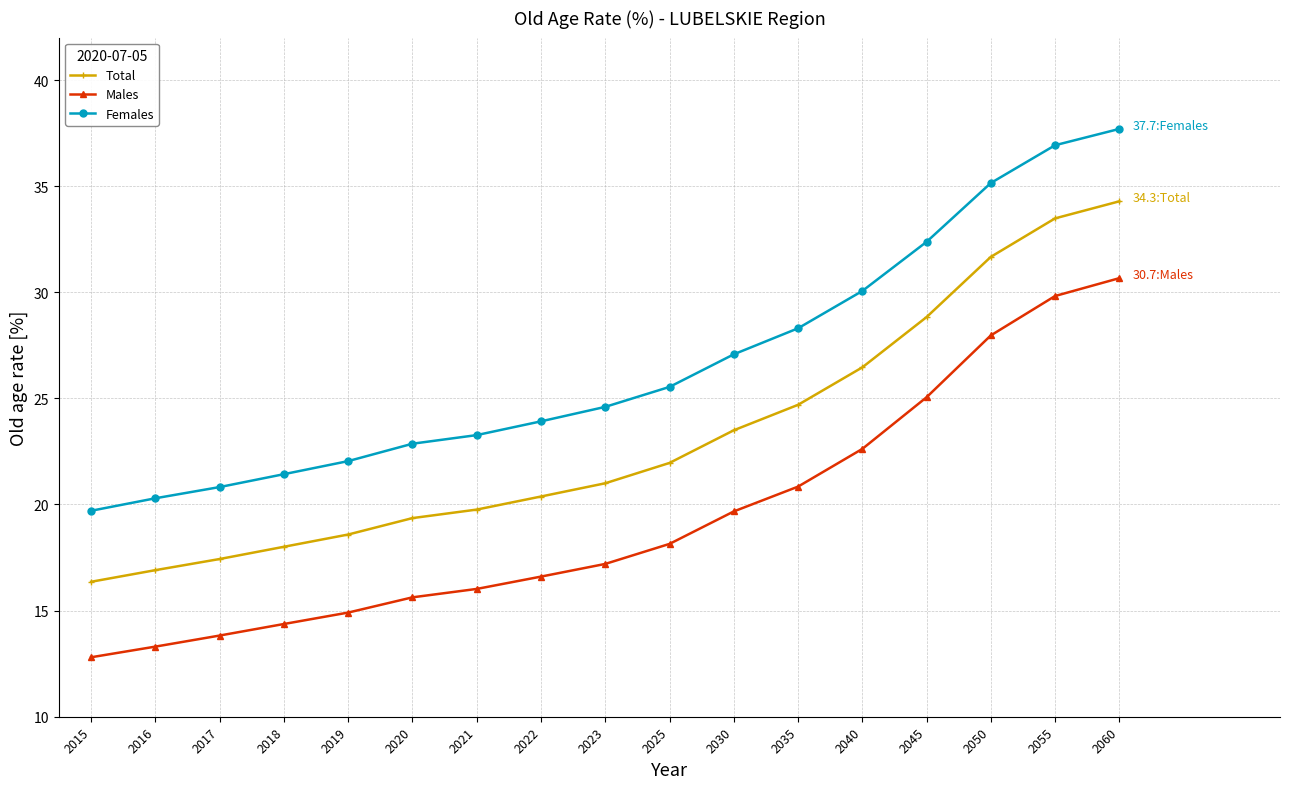

List the series in order of their overall mean, lowest first.

Males, Total, Females